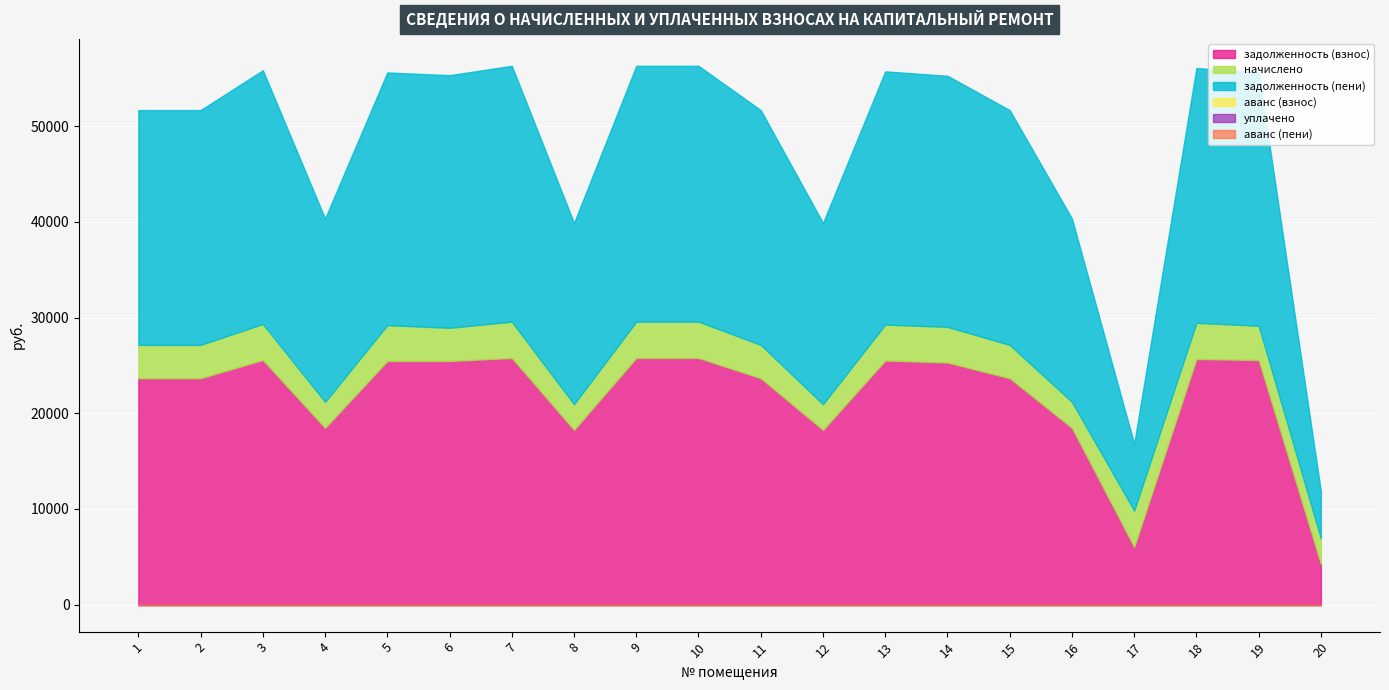

True or false: аванс (пени) and начислено cross at least once.

False